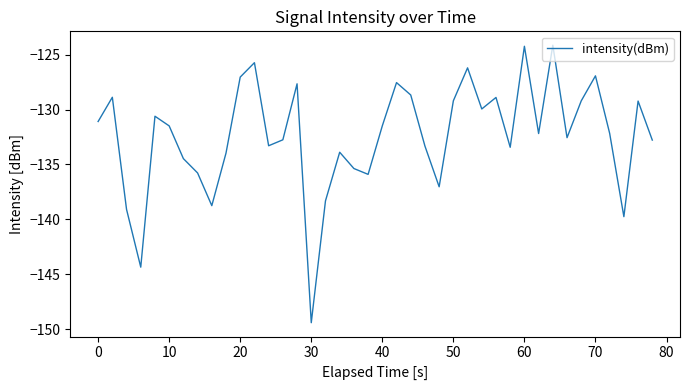

Count the number of categories in the chart.

40